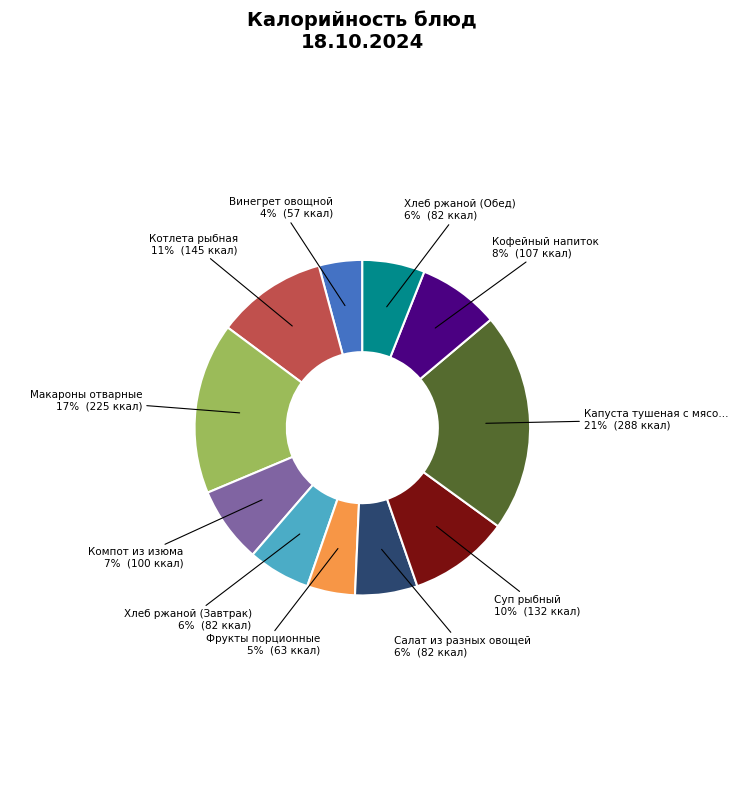

Is there any slice that represents more than half of the pie?

No